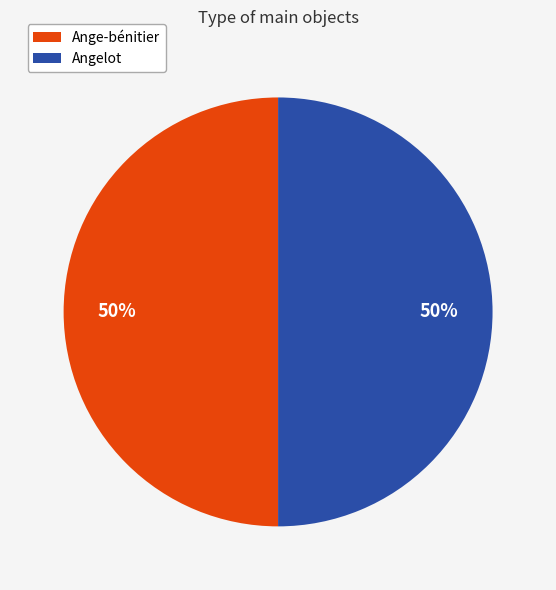

How many segments does this pie chart have?

2